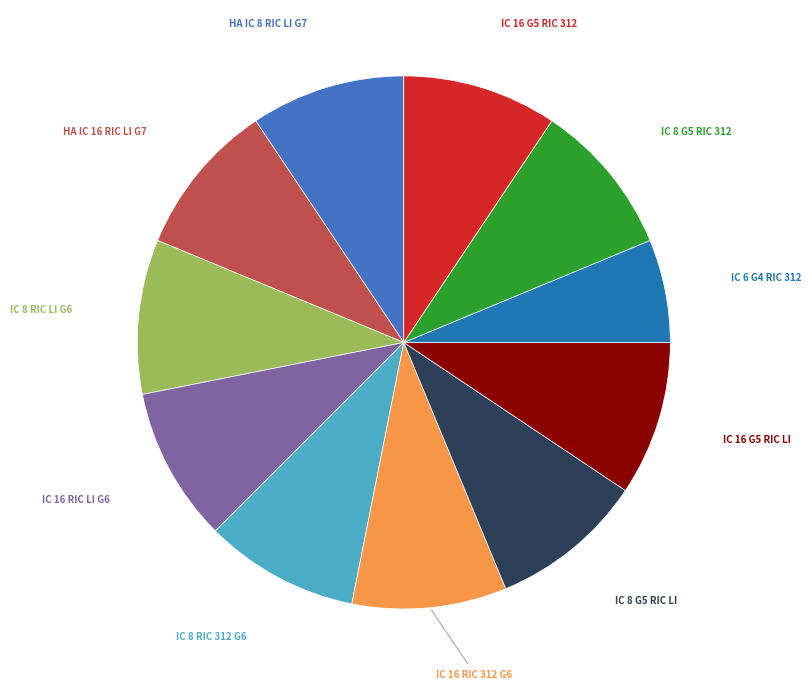

Is there any slice that represents more than half of the pie?

No